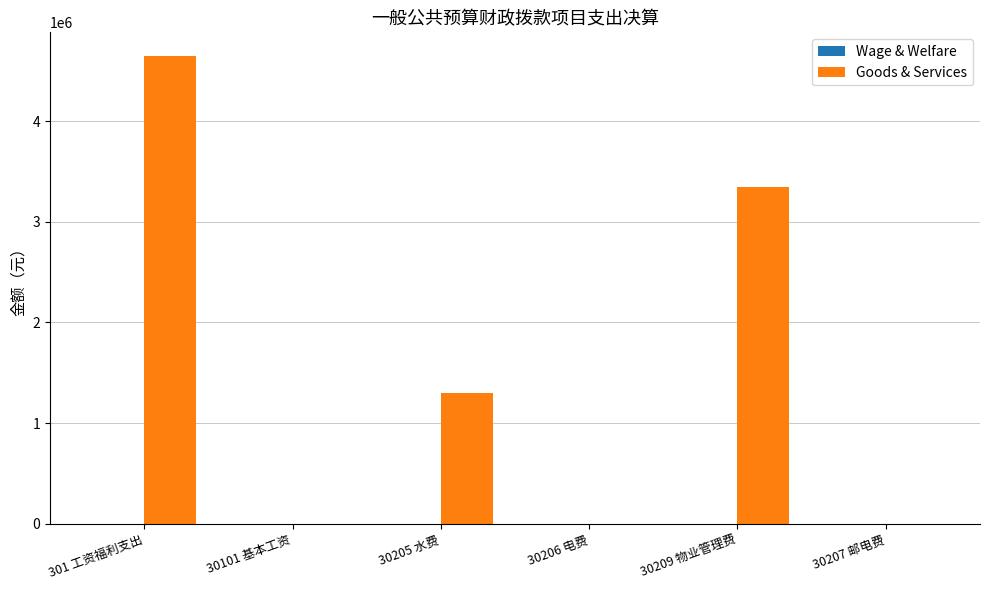

What is the sum of all values?

9300000